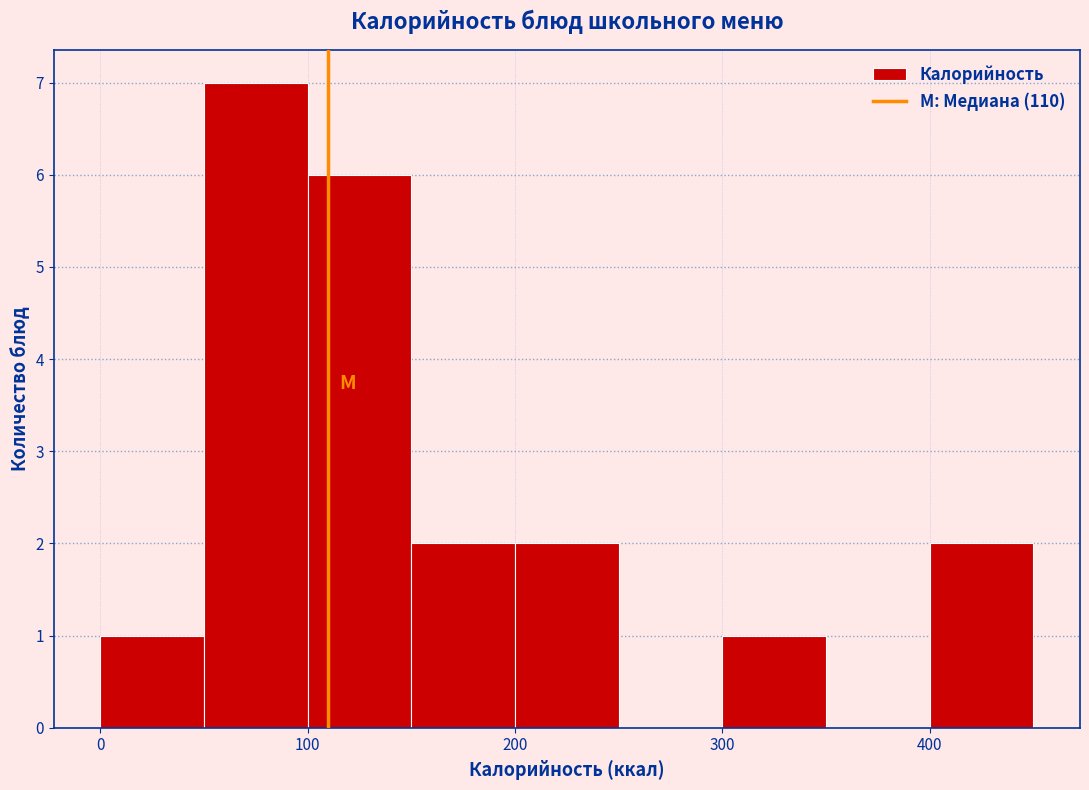

Reading left to right, list every bar in this chart as the range it spans on the x-axis followed by its height. The values are not printed on the chart, so give them approximately, as read against the axis.

0 to 50: 1
50 to 100: 7
100 to 150: 6
150 to 200: 2
200 to 250: 2
250 to 300: 0
300 to 350: 1
350 to 400: 0
400 to 450: 2